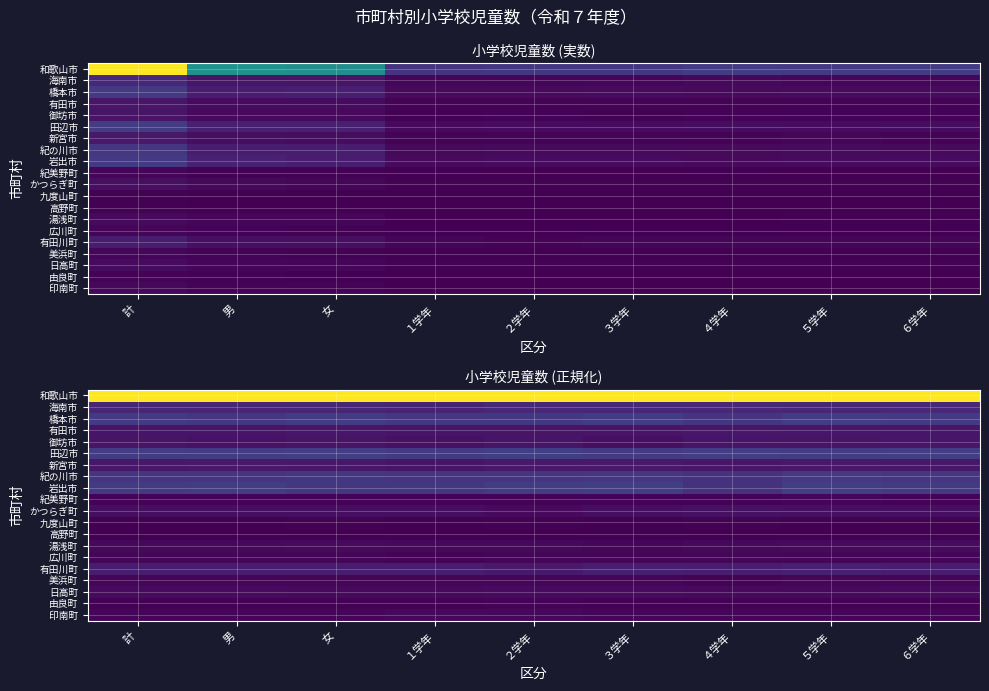

How many categories are shown in the chart?

9